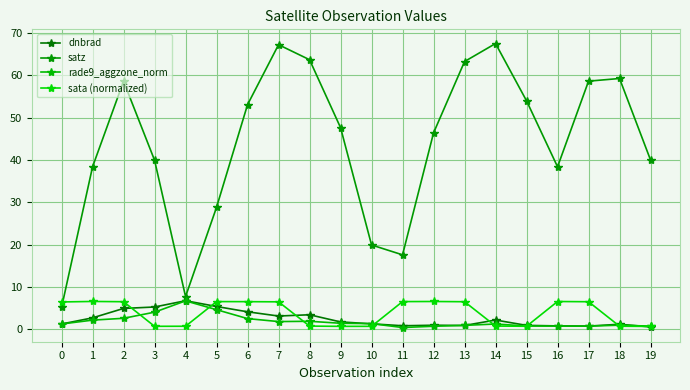

Is it true that satz equals 54.0 at 15?

True